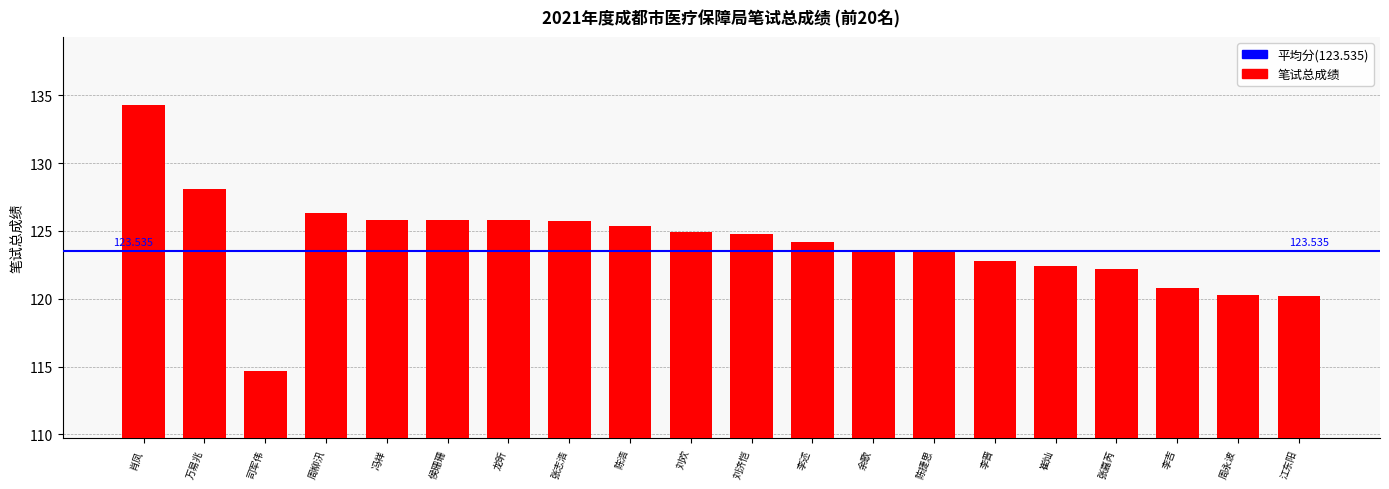

The value at 李晋 is 122.8. True or false?

True